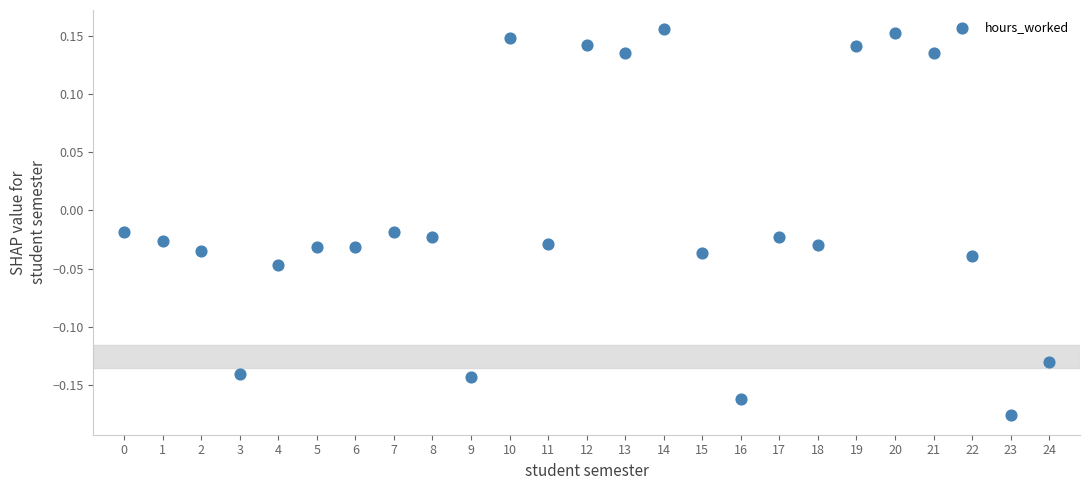

What is the range of Y values (max minus min)?

0.3